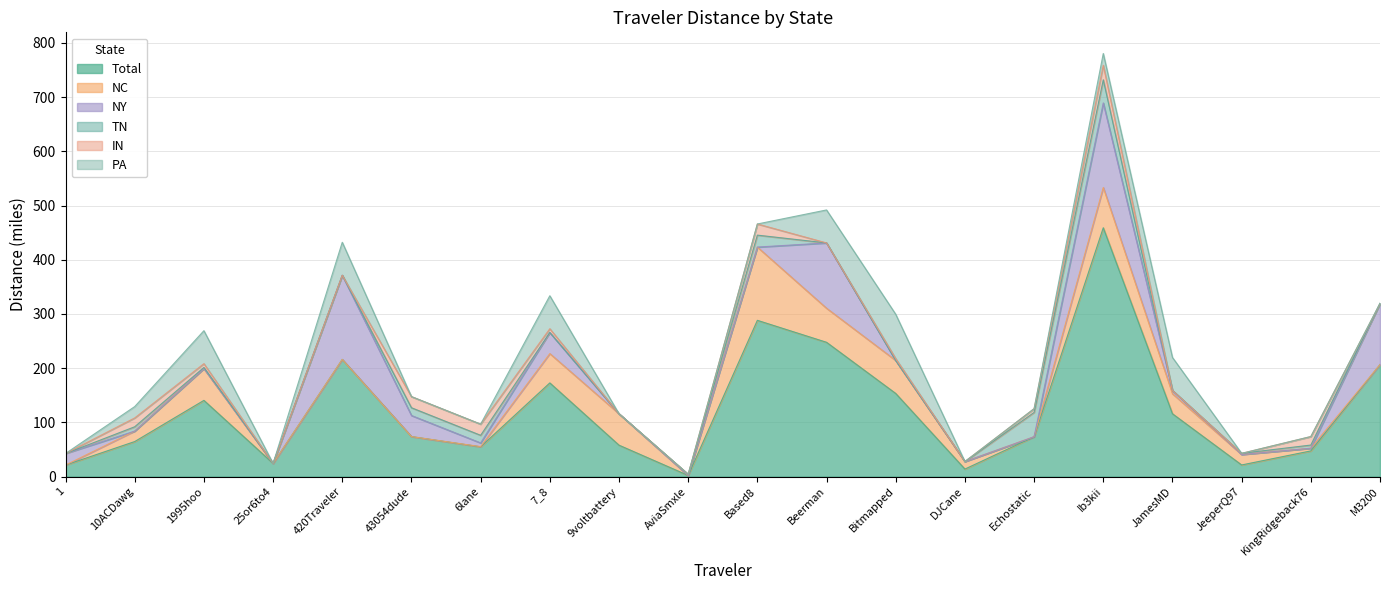

What is the label of the 1st point from the left?

1